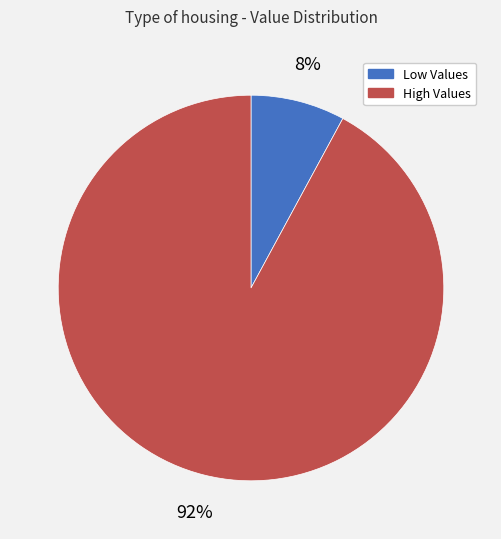

To the nearest percent, what is the difference between the largest and smallest slice percentages?

84%